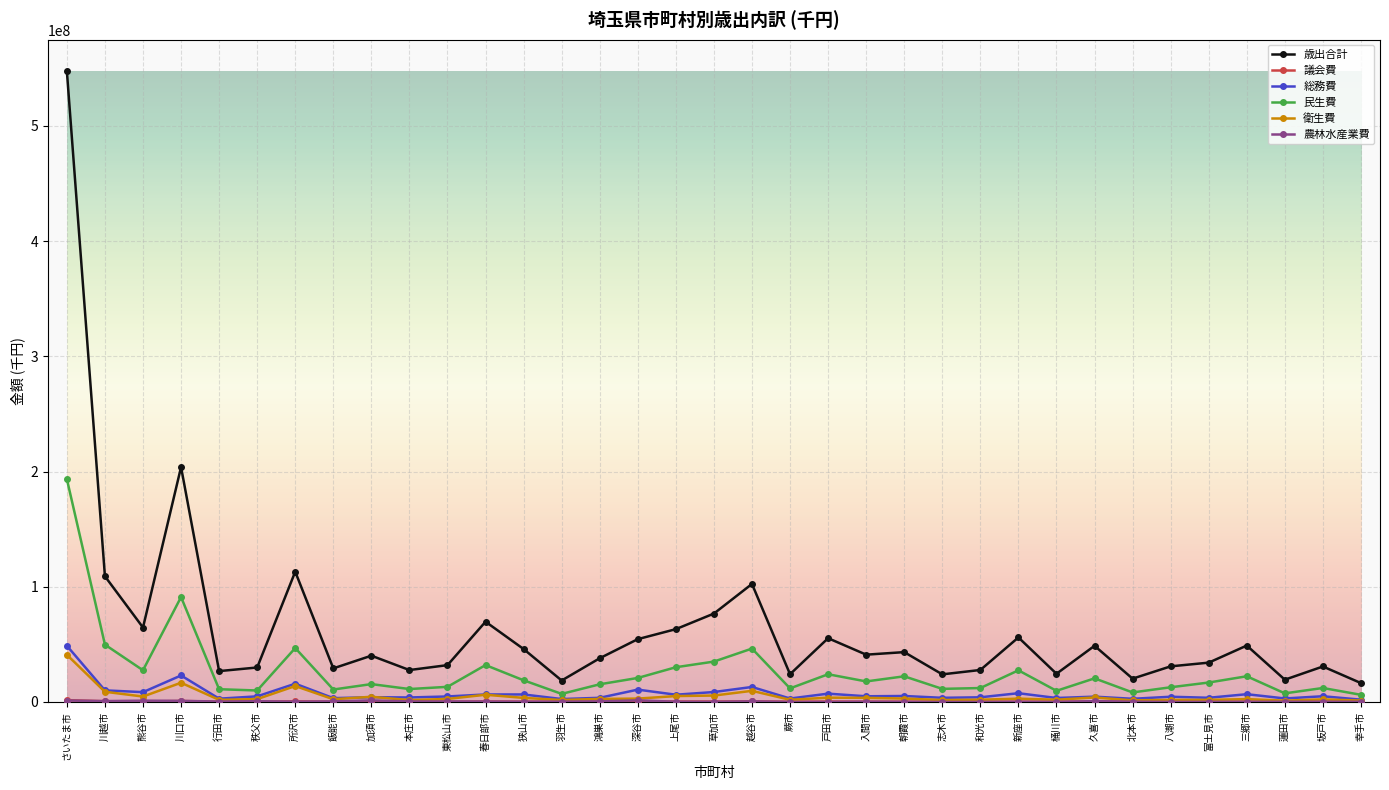

What position from the right is 朝霞市?

13